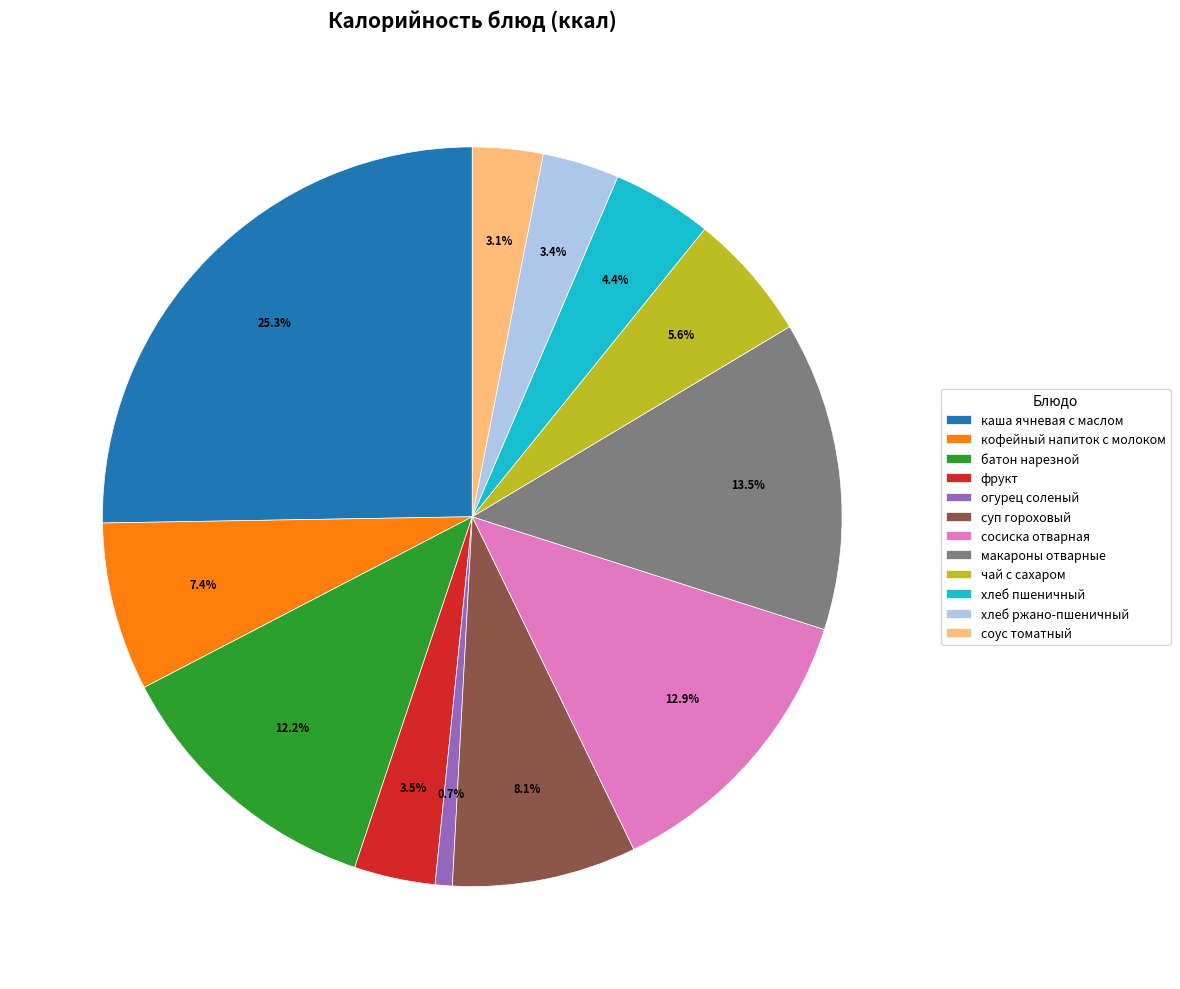

Is чай с сахаром the majority of the pie?

No